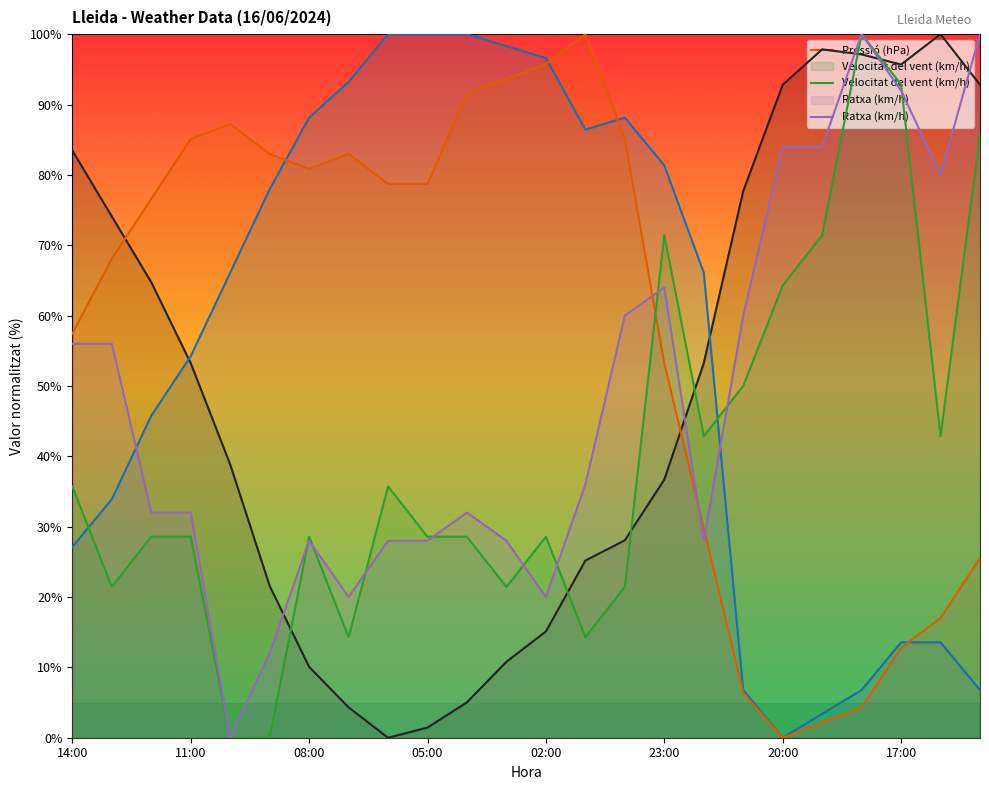

What is the total value across all series at 11:00?

253.2